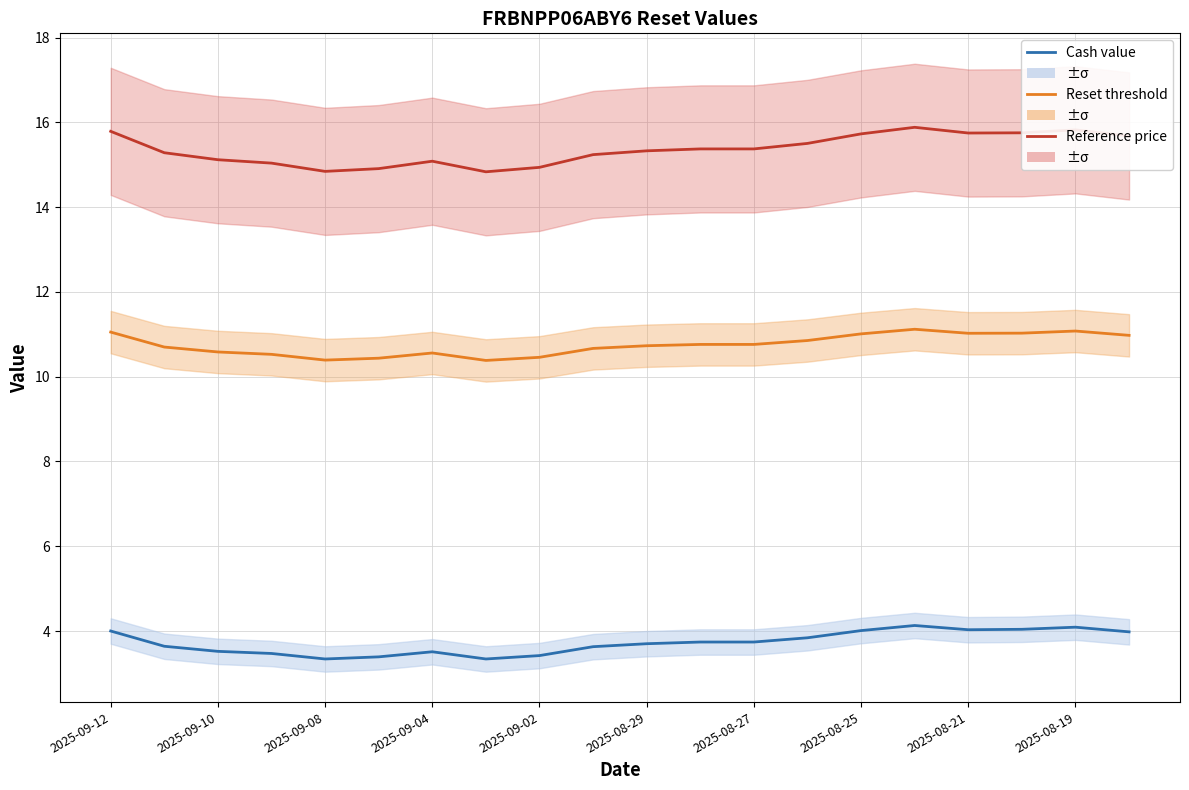

What is the total value across all series at 2025-09-08?

28.6